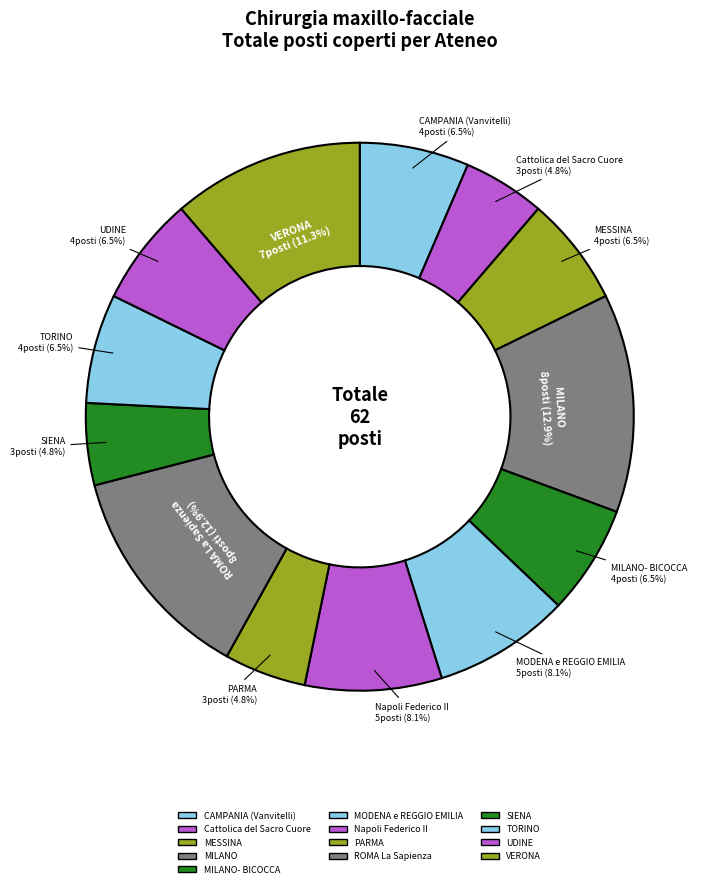

How many slices are in this pie chart?

13